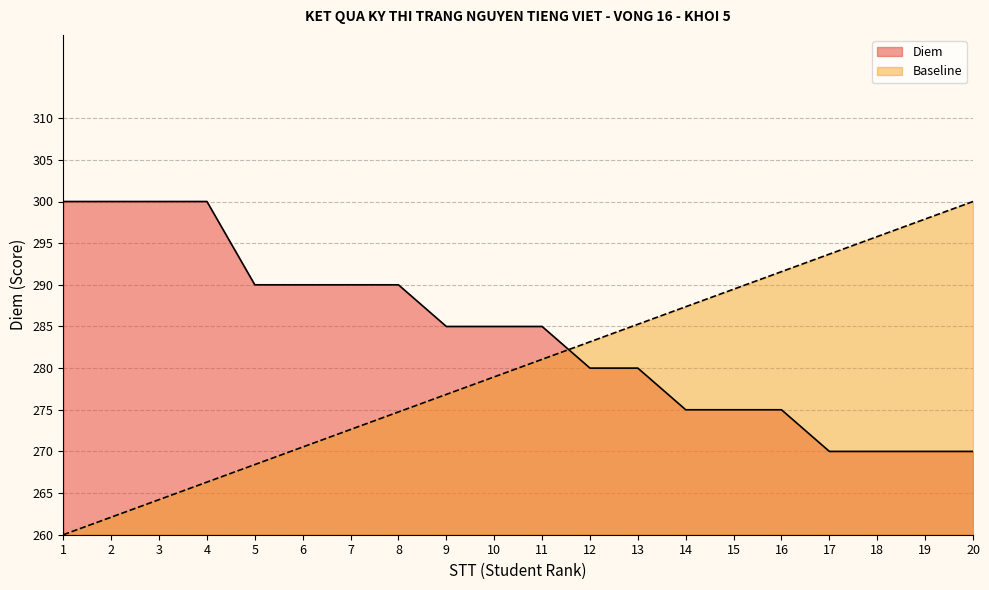

What is the difference between the maximum and second lowest values in the Diem series?

30.0